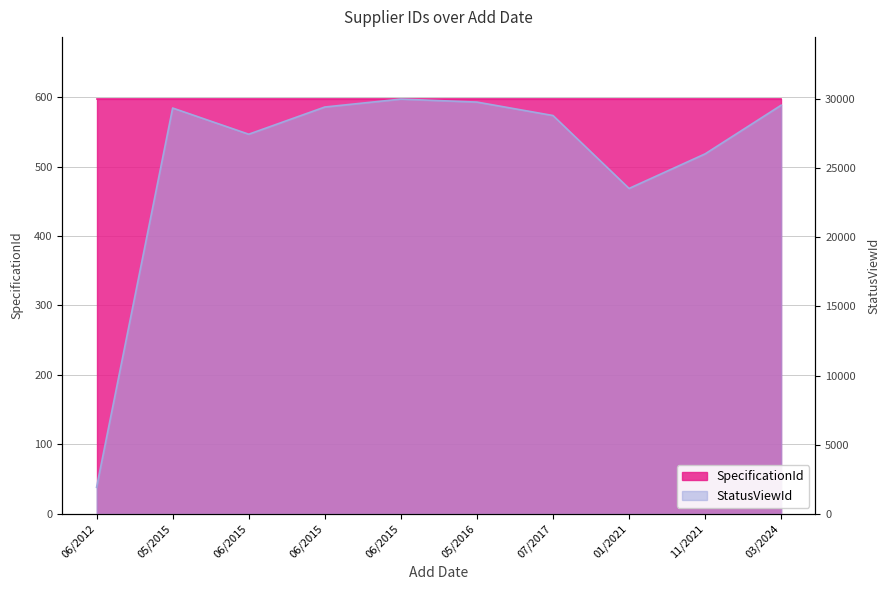

What is the highest value of the StatusViewId series?

29964